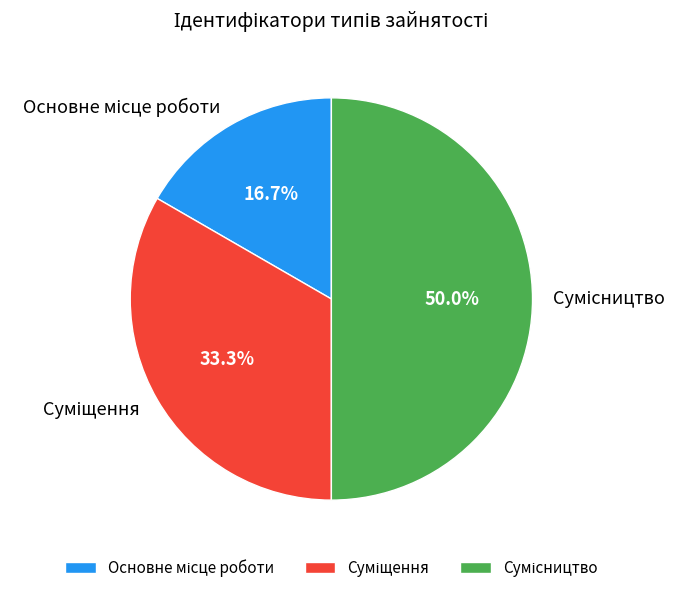

To the nearest percent, what is the difference between the largest and smallest slice percentages?

33%